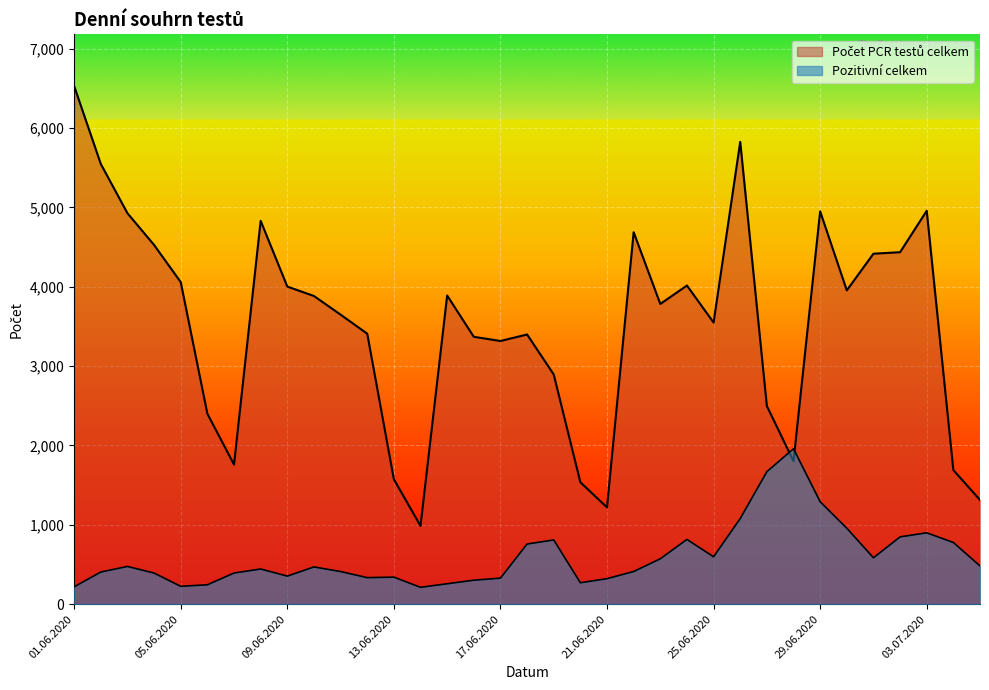

What position from the right is 11.06.2020?

25